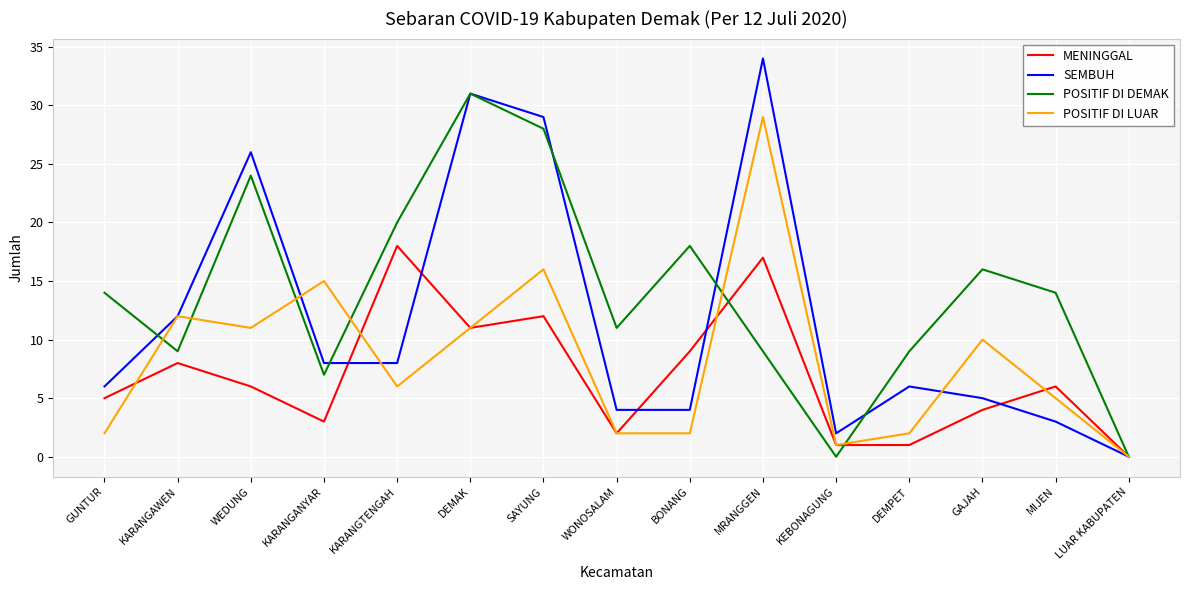

At which category does SEMBUH reach its first local peak?

WEDUNG